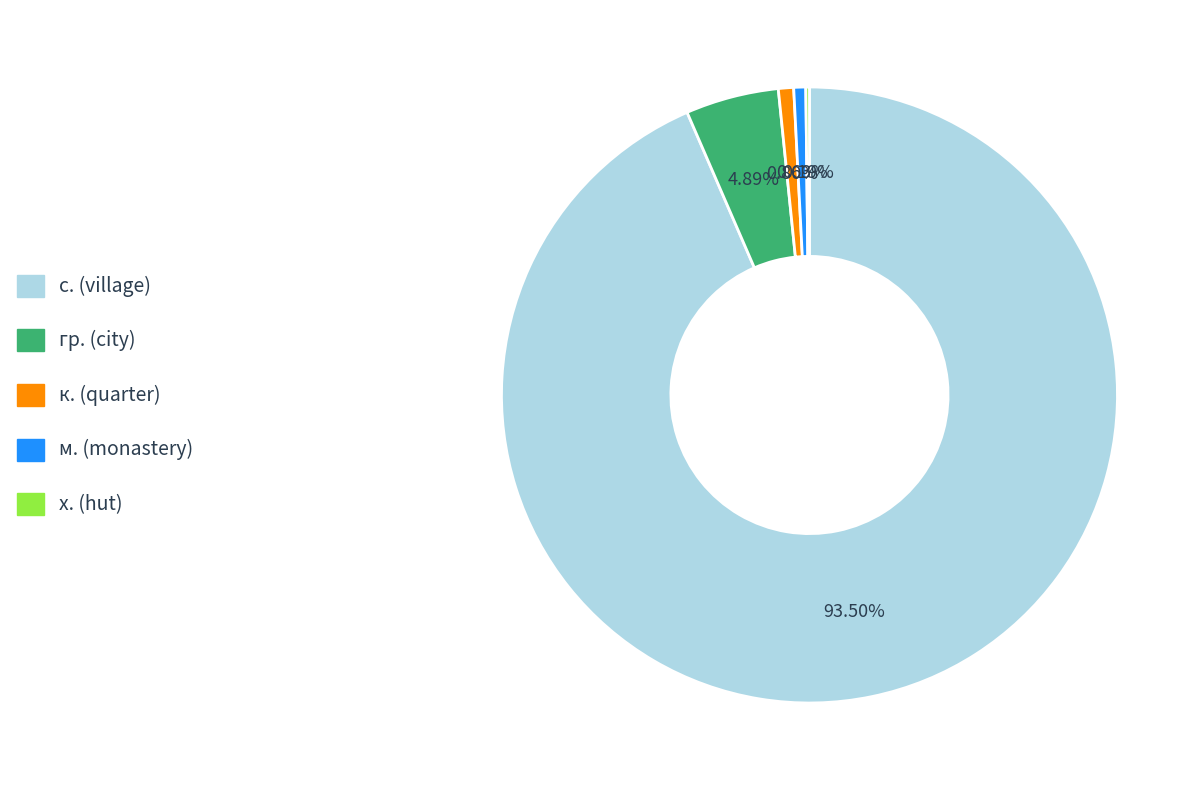

To the nearest percent, what is the difference between the largest and smallest slice percentages?

93%